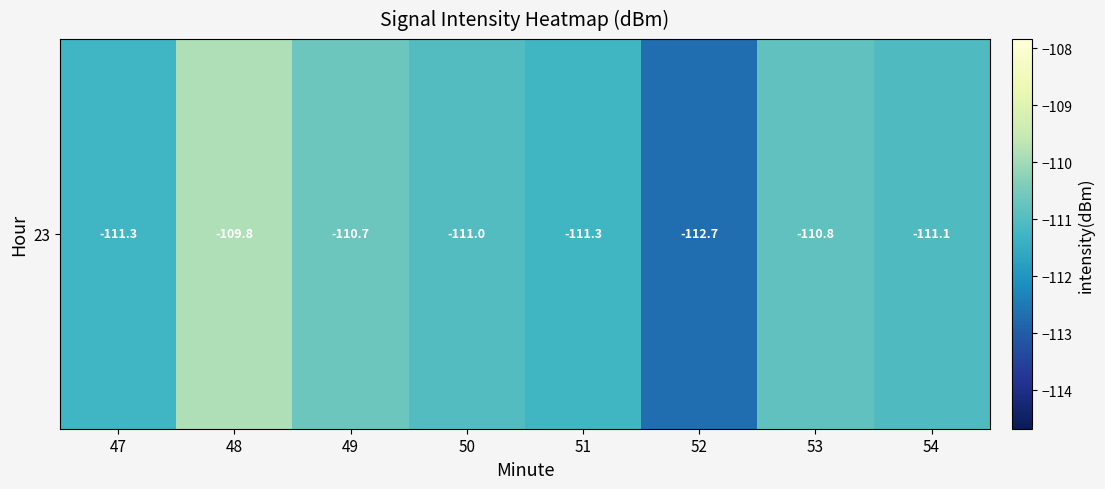

How many values are below -111?

5